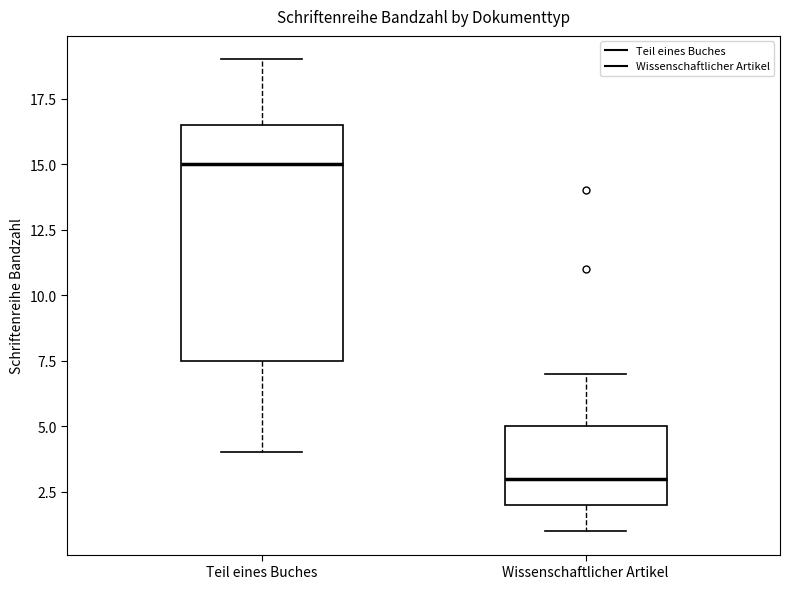

Where is the upper edge of the box for Wissenschaftlicher Artikel on the y-axis? The values are not printed on the chart, so give them approximately, as read against the axis.

5.0